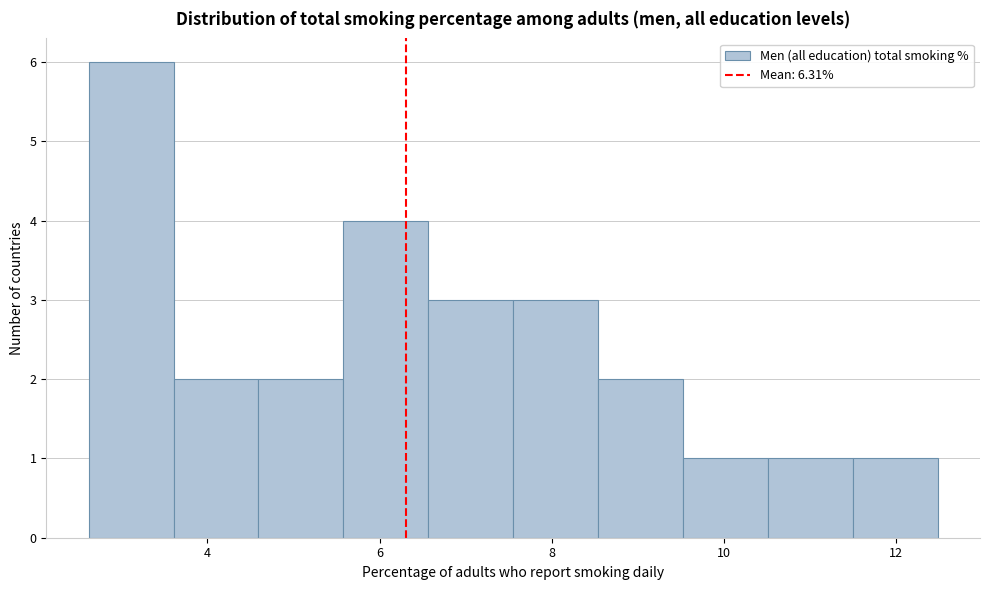

Reading left to right, transcribe this chart: for each bar, give the range it covers on the x-axis and its height. Neither the bar edges nor the heights are printed on the chart, so give them approximately, as read against the axes.

2.6 to 3.6: 6
3.6 to 4.6: 2
4.6 to 5.6: 2
5.6 to 6.6: 4
6.6 to 7.6: 3
7.6 to 8.6: 3
8.6 to 9.6: 2
9.6 to 10.6: 1
10.6 to 11.4: 1
11.4 to 12.4: 1